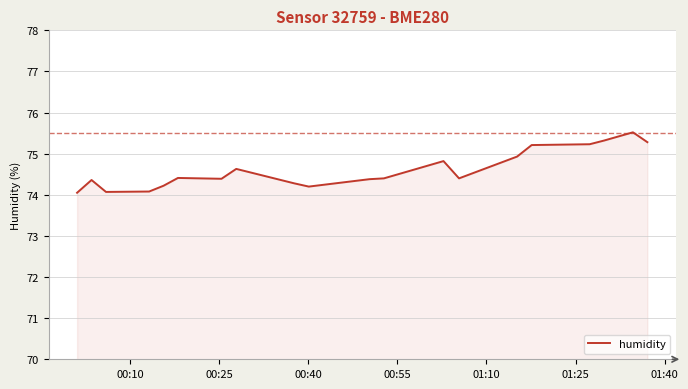

Does the chart display data point markers on the line(s)?

No